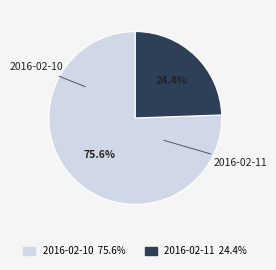

What is the total percentage of 2016-02-10 and 2016-02-11?

100.0%